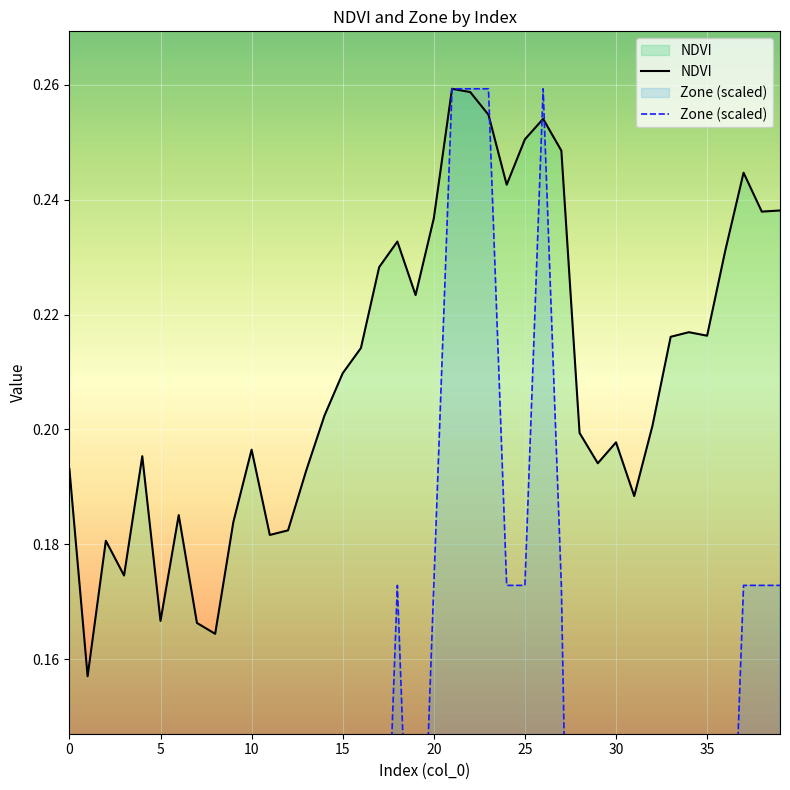

Is it true that NDVI equals 0.0 at 34?

False